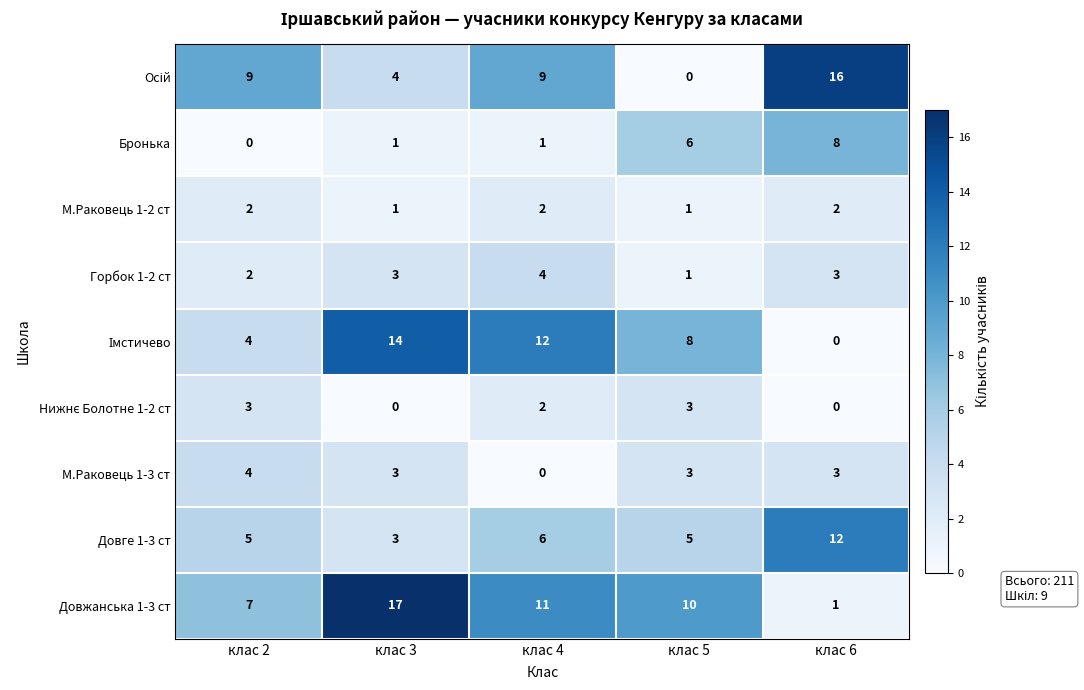

What is the difference between the highest and lowest values at клас 4?

12